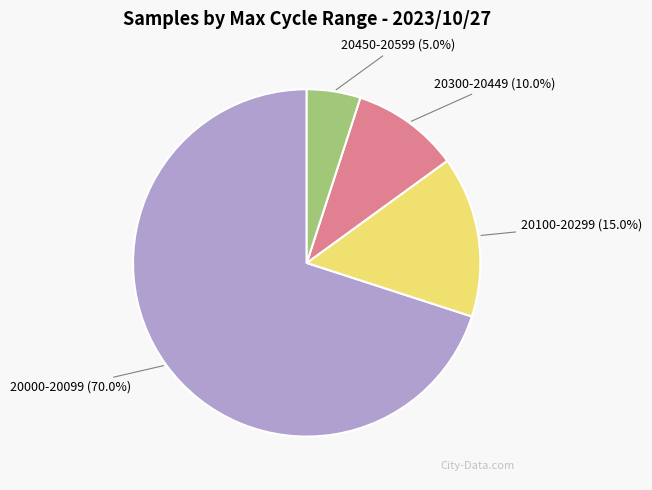

What is the largest slice in the pie chart?

20000-20099